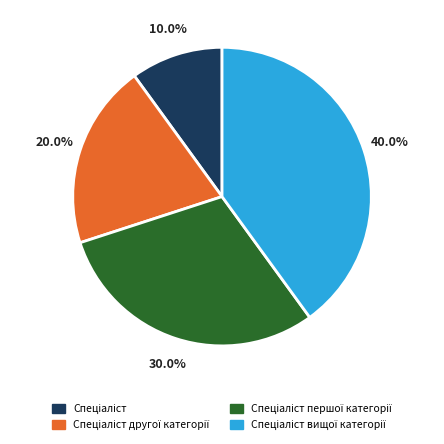

Does any single category account for the majority?

No